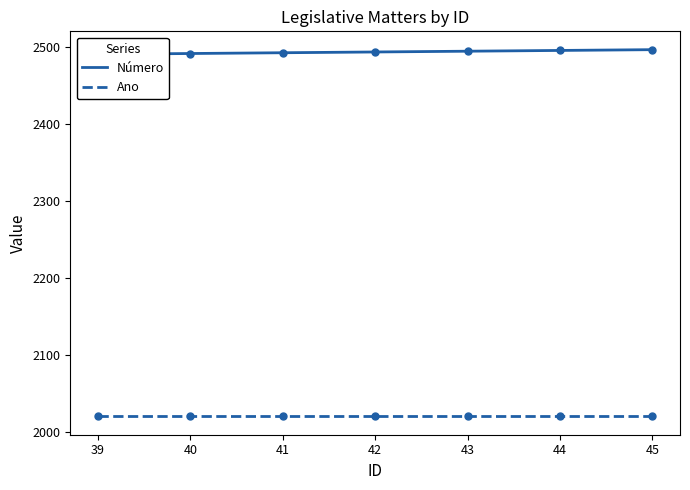

Read the Número value at 40.

2492